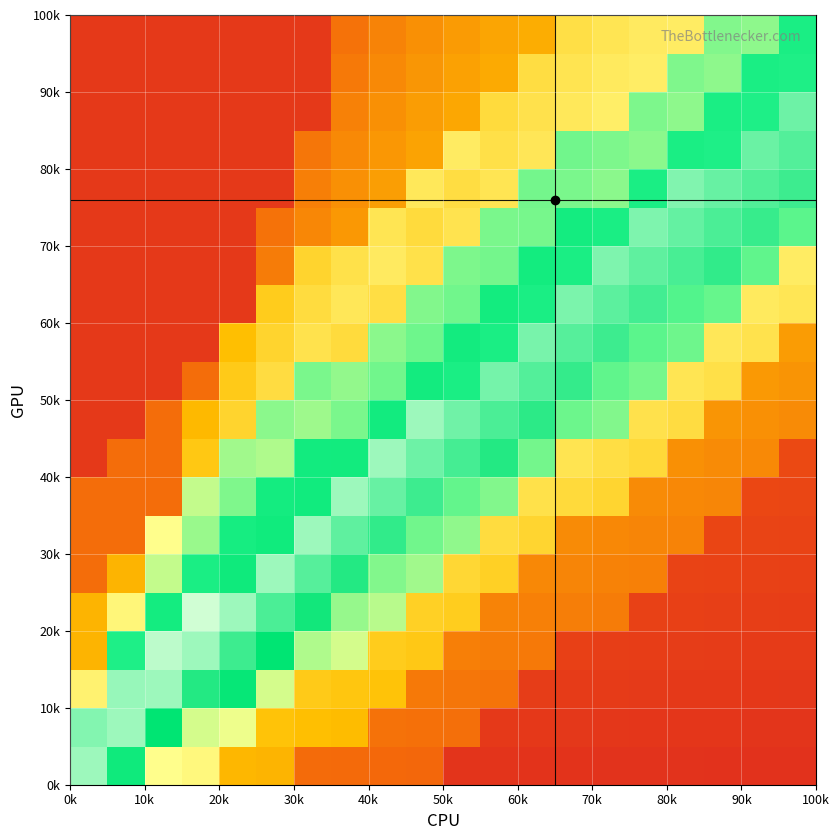

What is the minimum value shown in the chart?

0.1